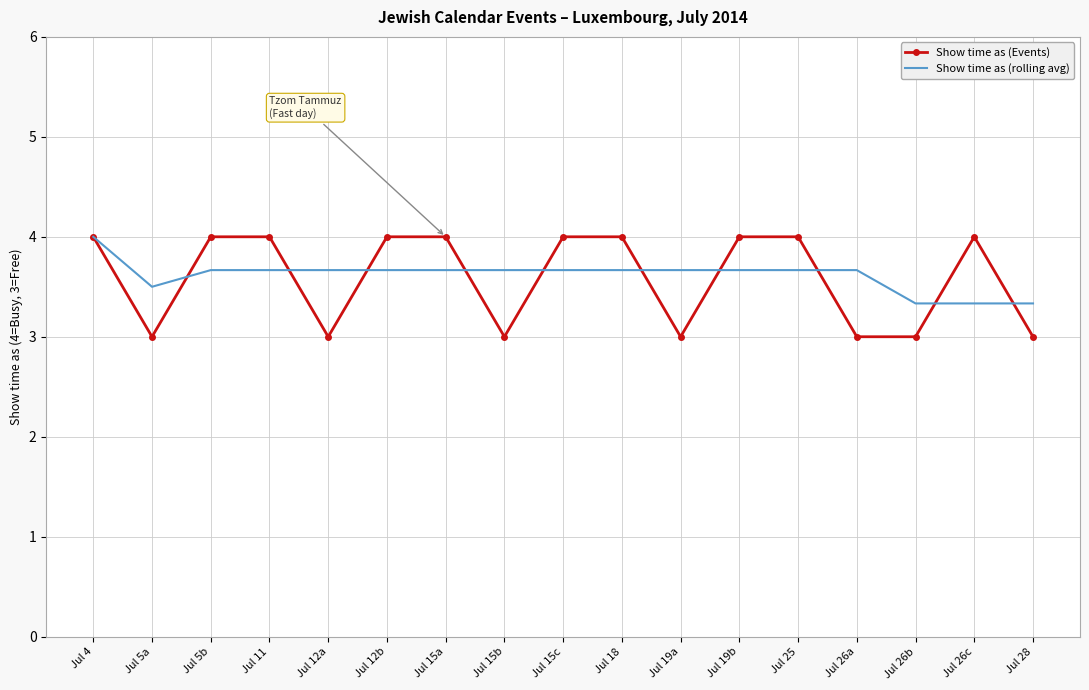

What is the approximate value of Show time as (Events) at Jul 15a?

4.0